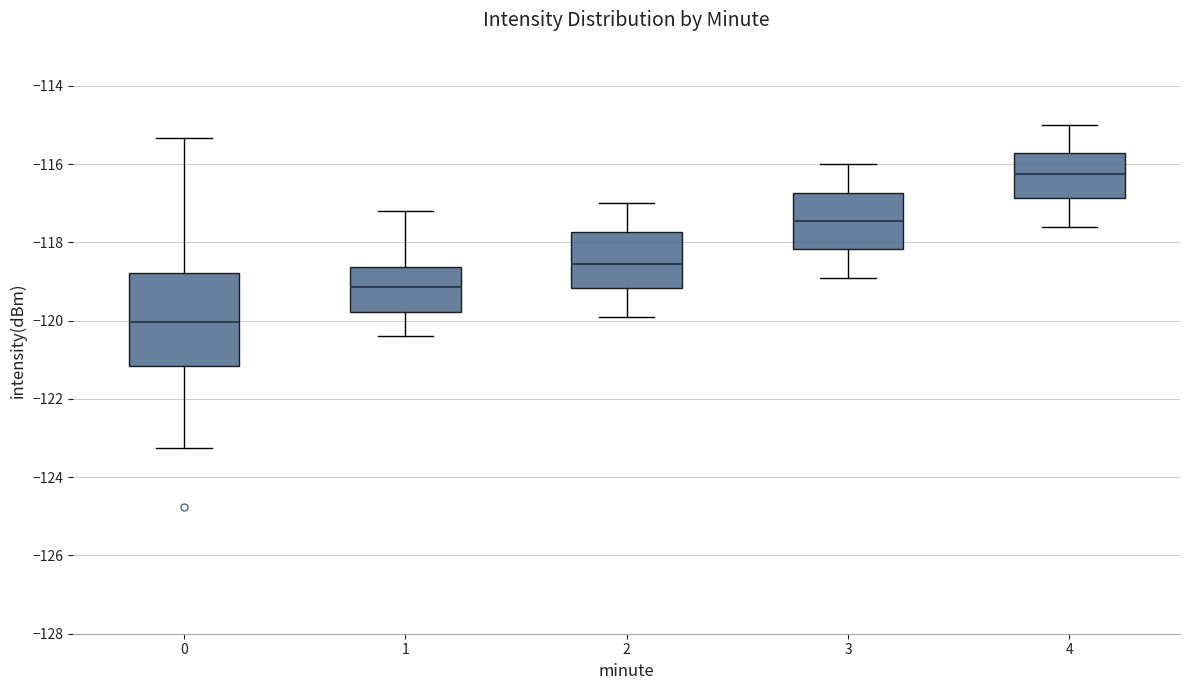

Reading left to right, read every box against the y-axis: the position of its median line, the range the box covers, and the ends of its whiskers. The values are not printed on the chart, so give them approximately, as read against the axis.

0: median -120.0, box -121.2 to -118.8, whiskers -123.2 to -115.4
1: median -119.2, box -119.8 to -118.6, whiskers -120.4 to -117.2
2: median -118.6, box -119.2 to -117.8, whiskers -119.8 to -117.0
3: median -117.4, box -118.2 to -116.8, whiskers -118.8 to -116.0
4: median -116.2, box -116.8 to -115.8, whiskers -117.6 to -115.0